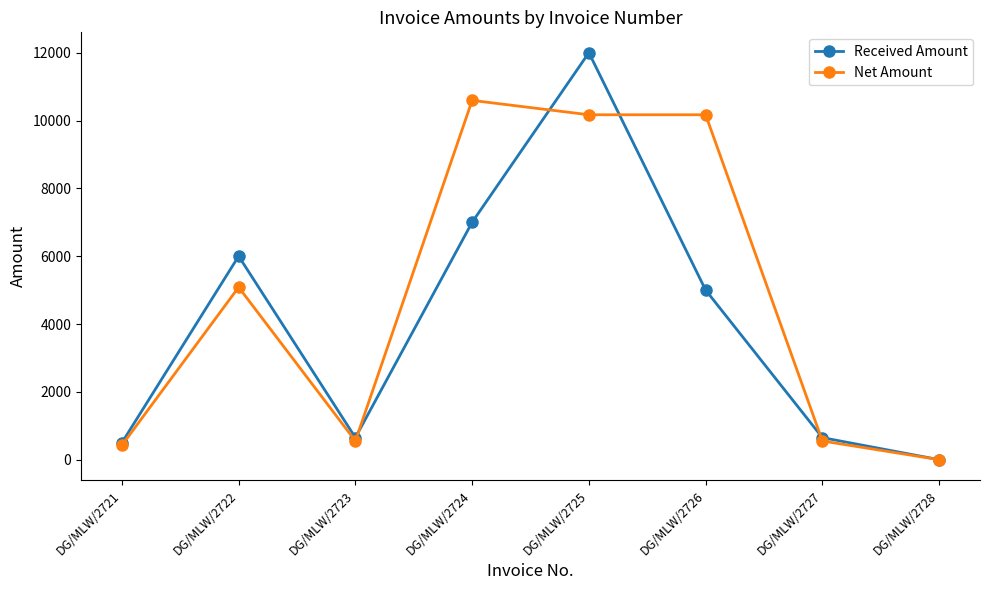

Reading right to left, extract all data points from this chart.

Received Amount: 0.0	650.0	5000.0	12000.0	7000.0	650.0	6000.0	500.0
Net Amount: 0.0	550.8	10169.5	10169.5	10593.2	550.8	5084.7	423.7